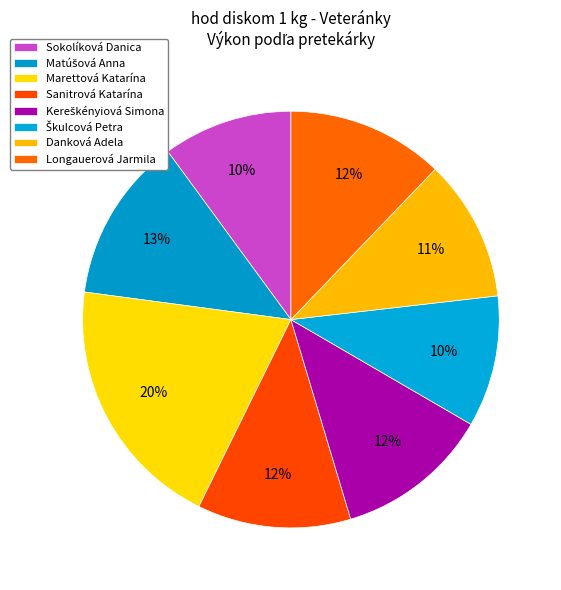

How many slices are in this pie chart?

8